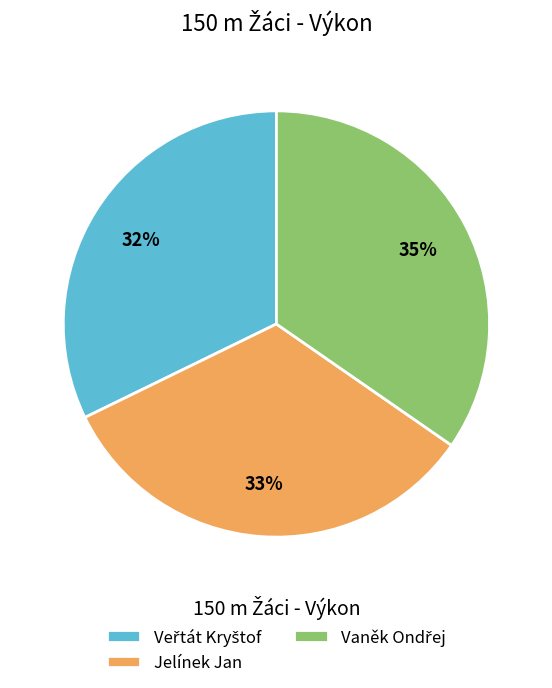

The Jelínek Jan slice represents 47% of the pie. True or false?

False